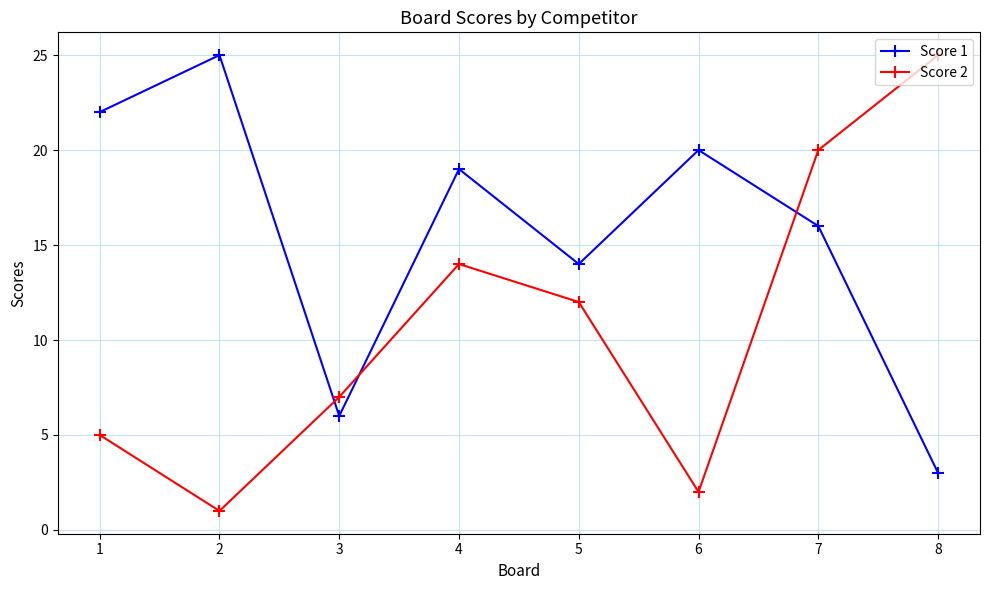

How many interior local peaks does the Score 2 series have?

1